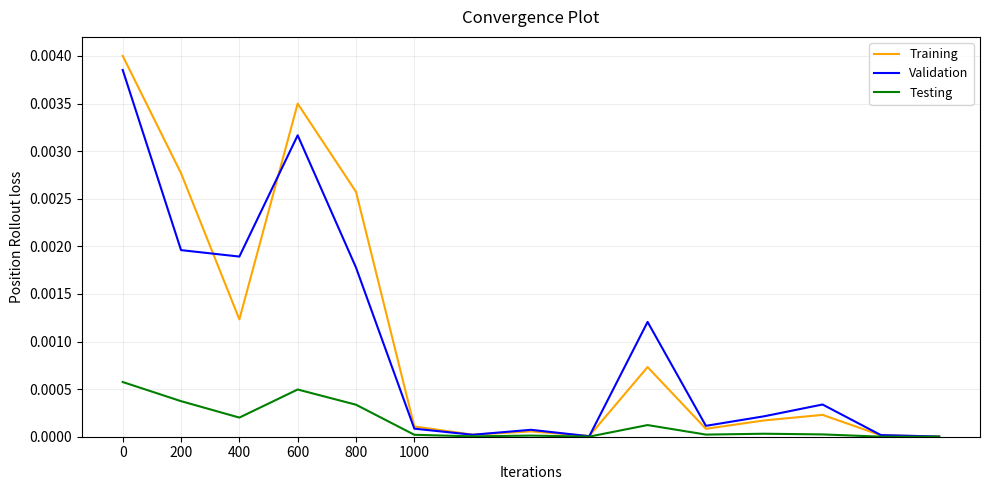

How many lines are shown in the chart?

3